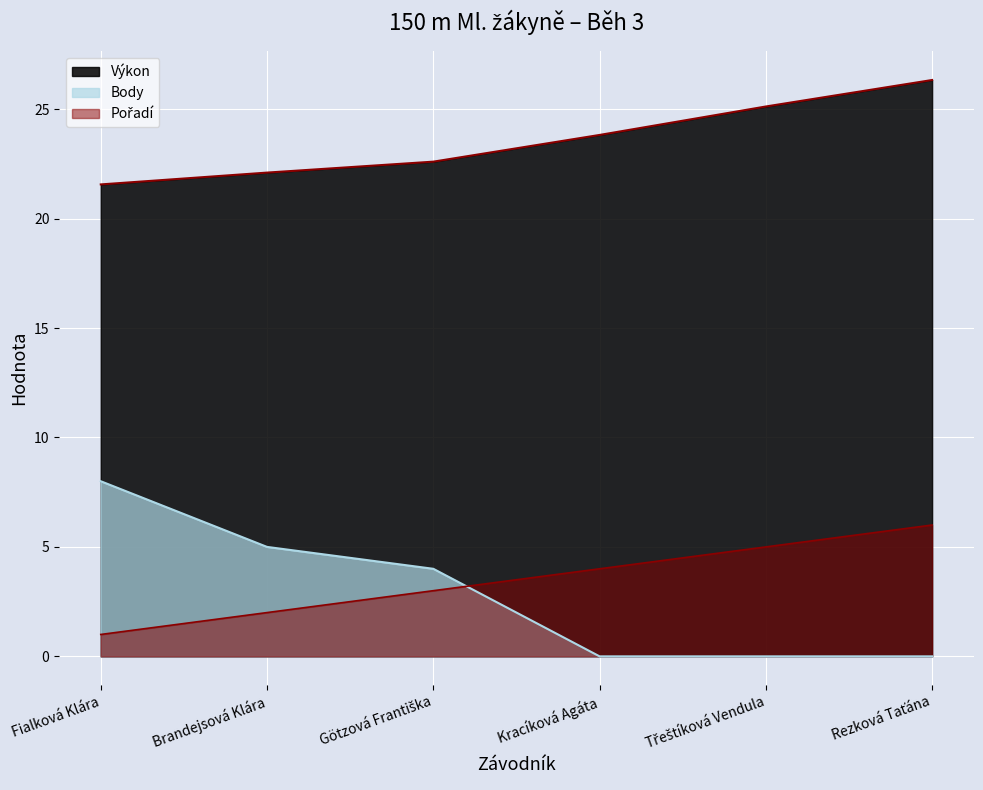

True or false: Pořadí and Výkon intersect in this chart.

False